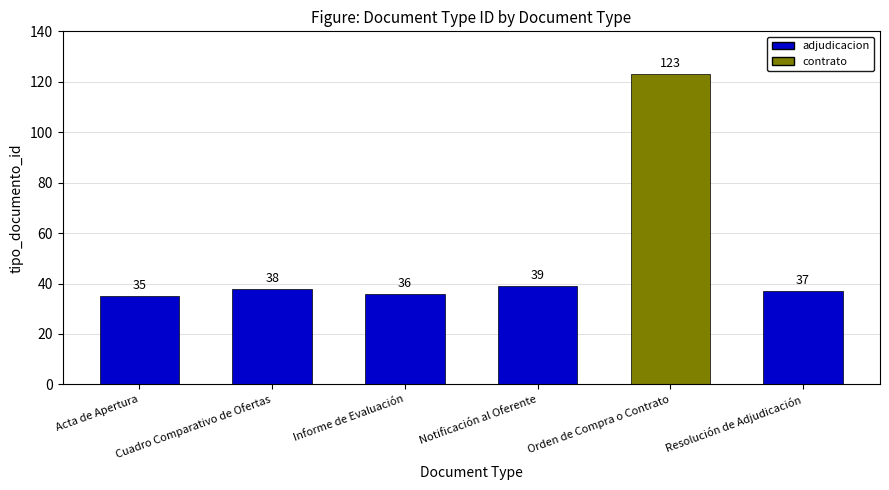

Which has a higher value, Acta de Apertura or Informe de Evaluación?

Informe de Evaluación